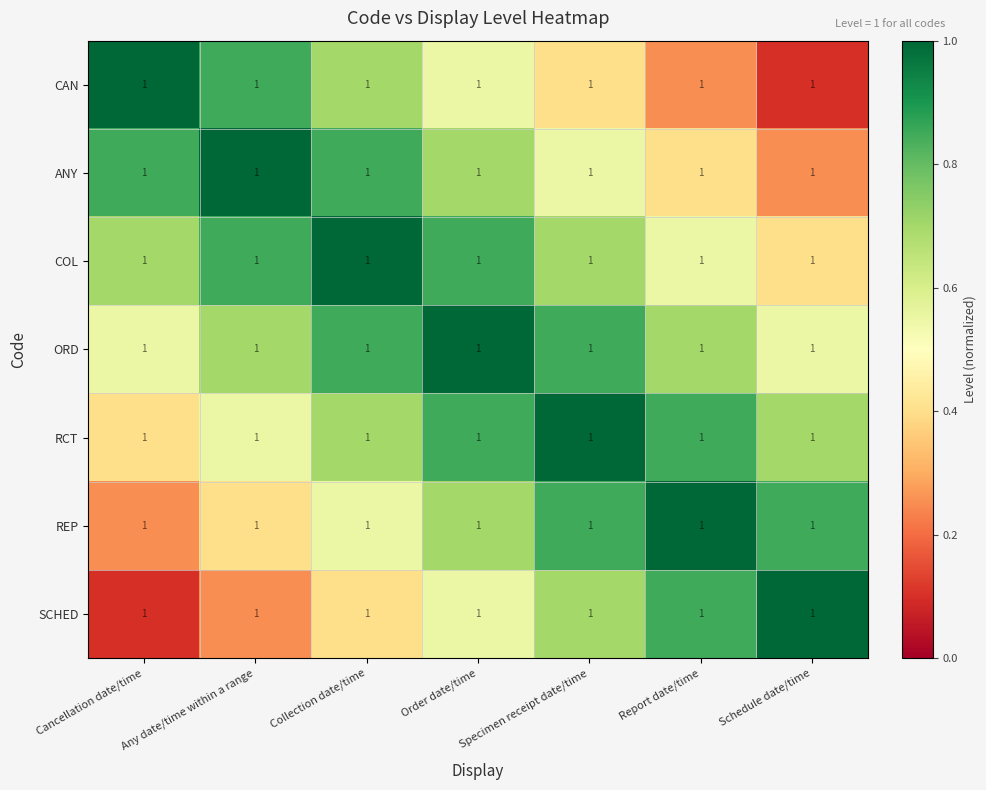

Between Cancellation date/time and Report date/time, which is larger?

Cancellation date/time